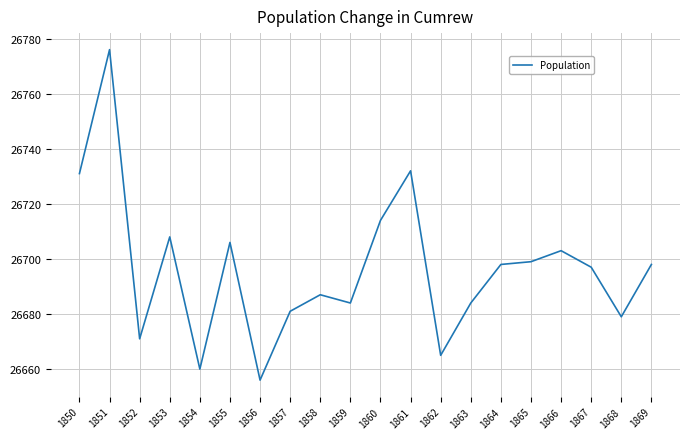

Approximately how many times larger is the value at 1867 compared to 1862?

1.0